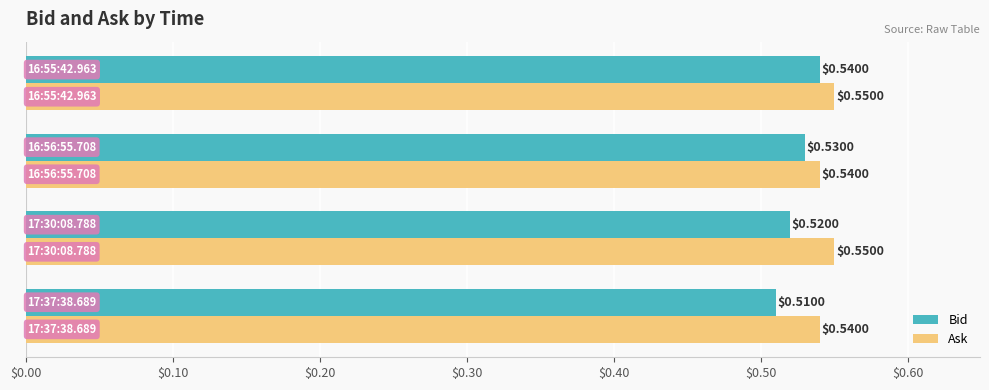

Which series has the widest spread of values?

Bid